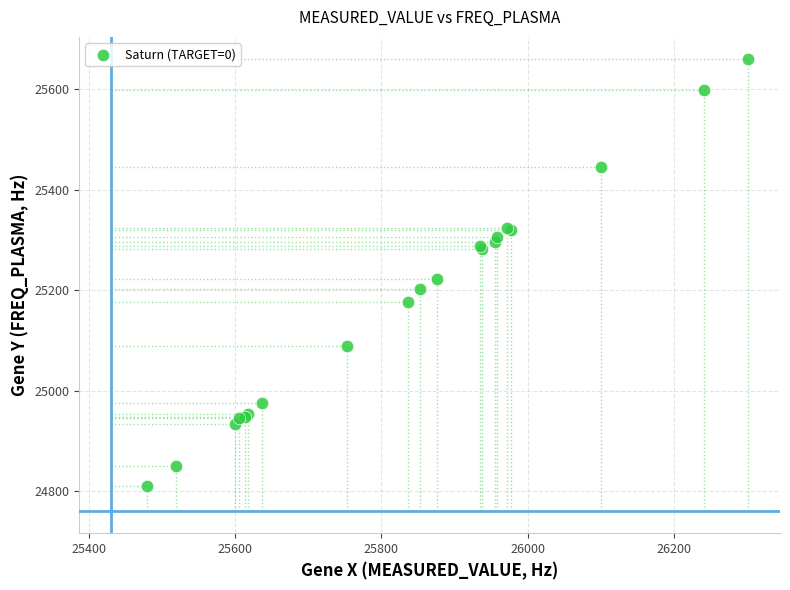

What Y value in the scatter plot is closest to 25234?

25222.7